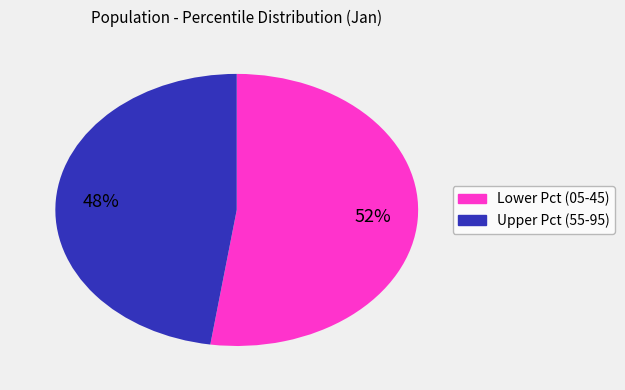

Count the number of slices in the pie.

2